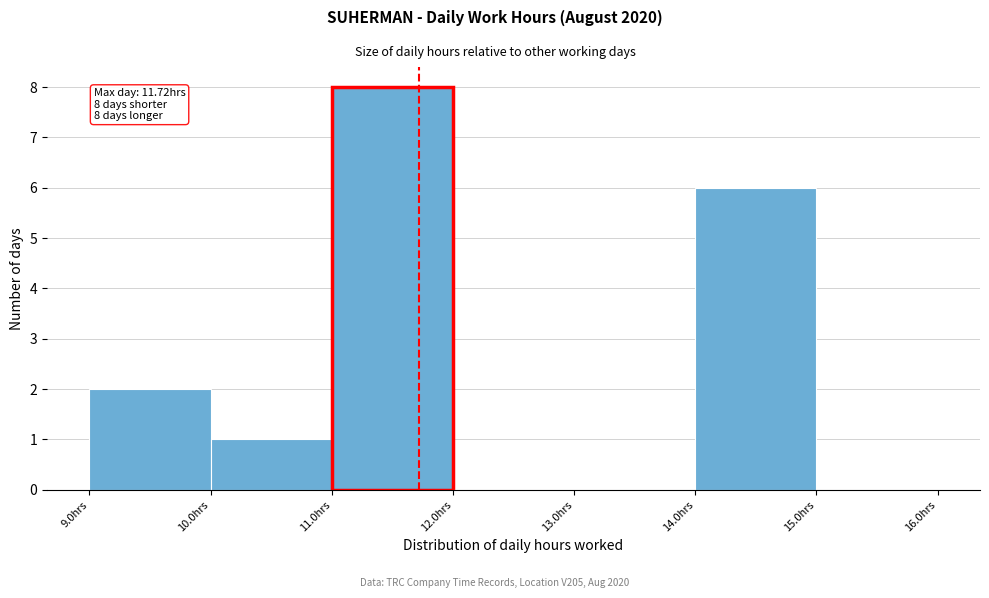

Over which range of the x-axis is the bar tallest?

11 to 12